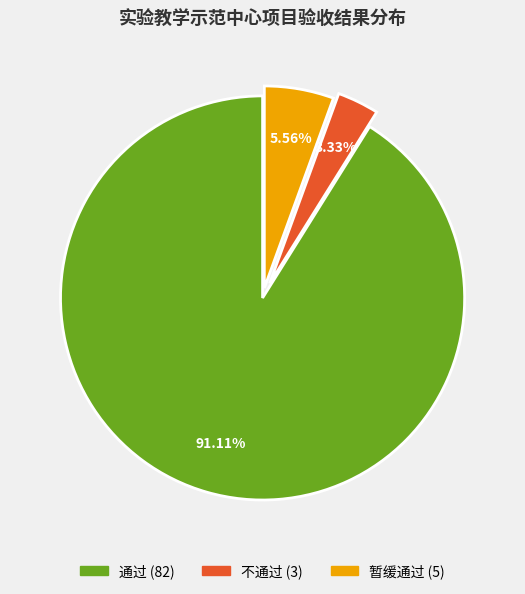

Between 不通过 and 暂缓通过, which is larger?

暂缓通过